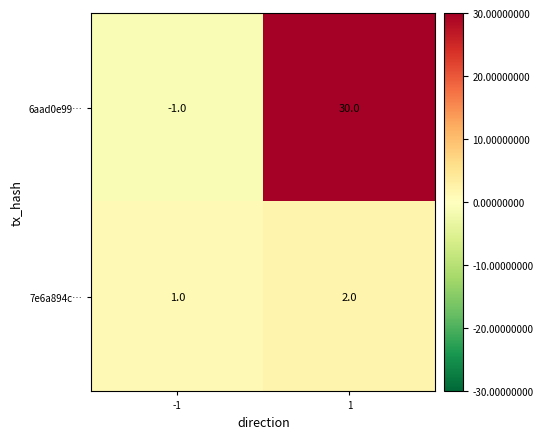

What is the sum of the 7e6a894c… values at -1 and 1?

3